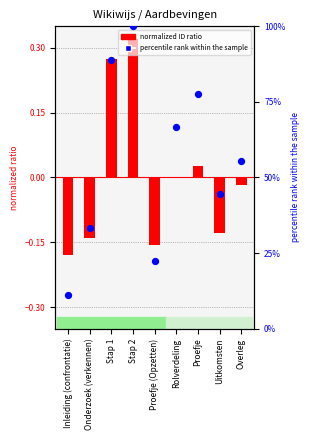

Is the value of normalized ID ratio at Proefje greater than the value of percentile rank at Inleiding (confrontatie)?

No